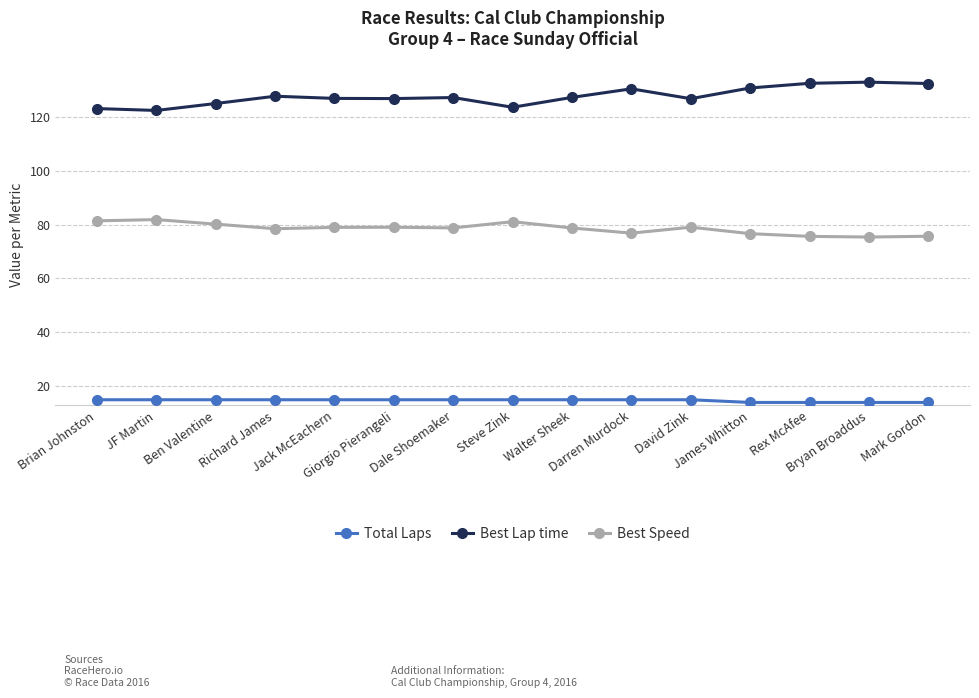

What is the smallest value displayed?

14.0